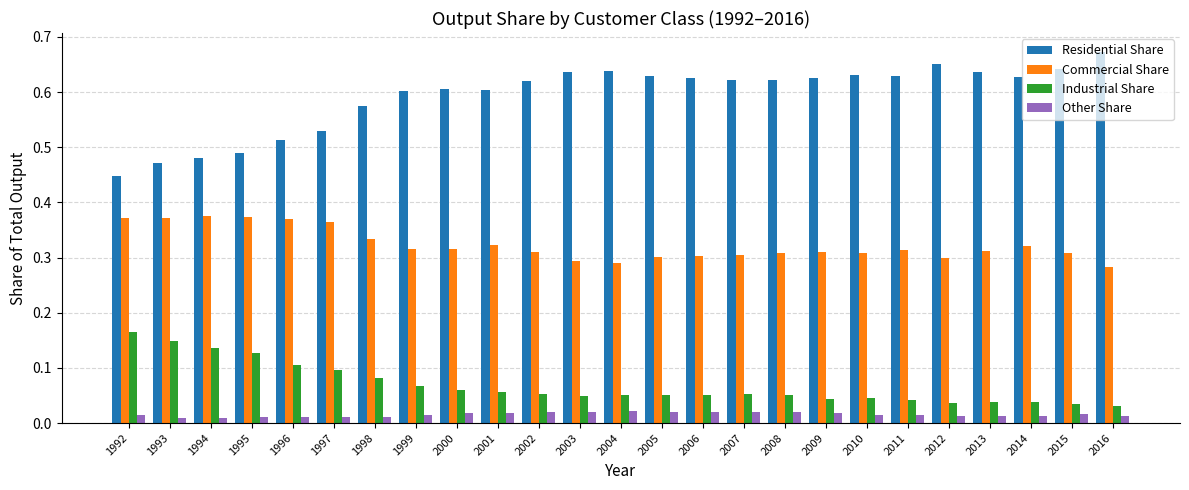

At how many categories does at least one series exceed 0?

25